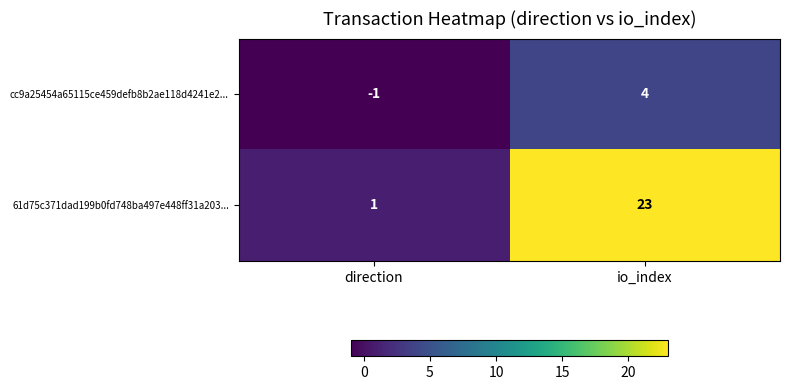

What is the average value of the 61d75c371dad199b0fd748ba497e448ff31a203... series?

12